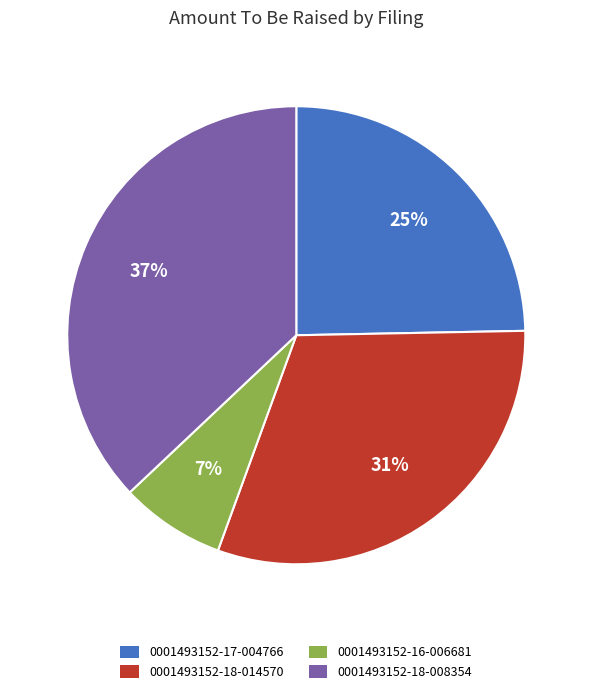

Combined, do 0001493152-16-006681 and 0001493152-17-004766 account for over 50%?

No